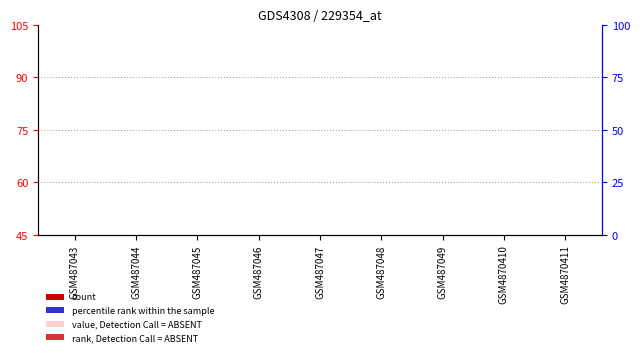

What is the maximum value for percentile rank within the sample?

9